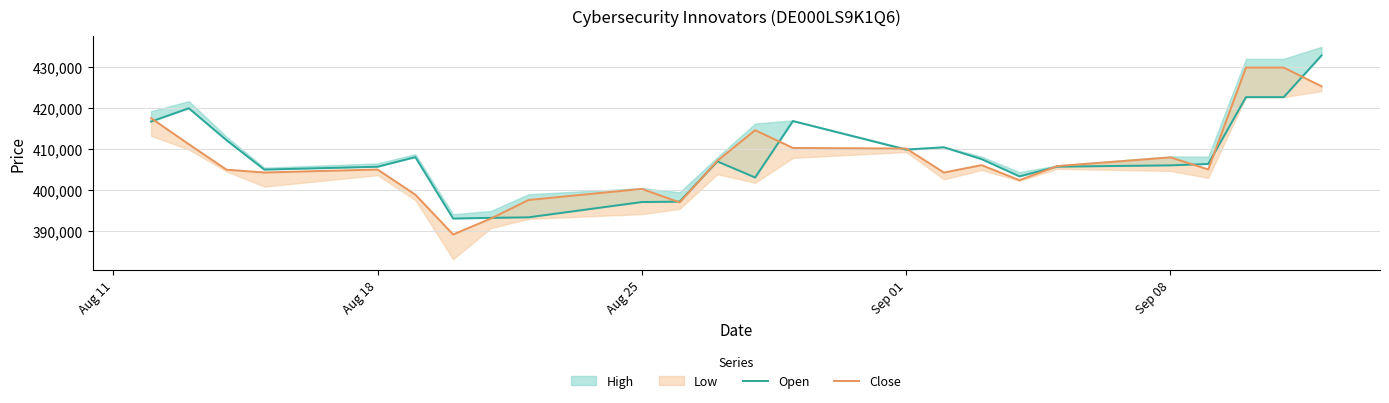

Does the chart have visible grid lines?

Yes